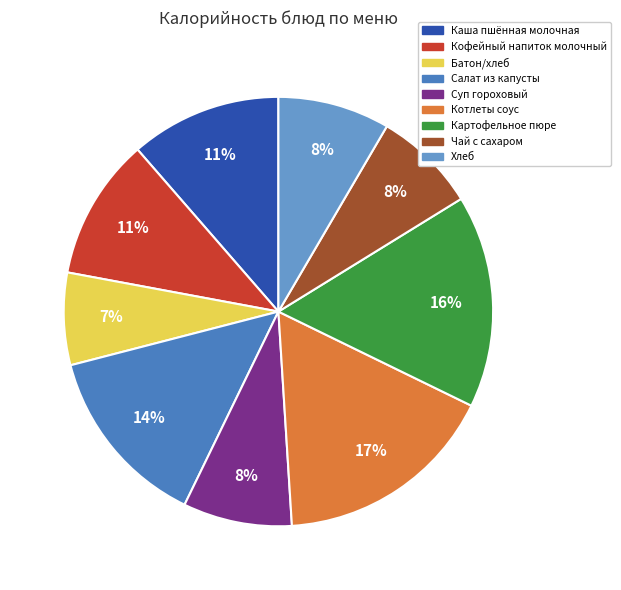

To the nearest percent, what percentage of the pie is Кофейный напиток молочный?

11%